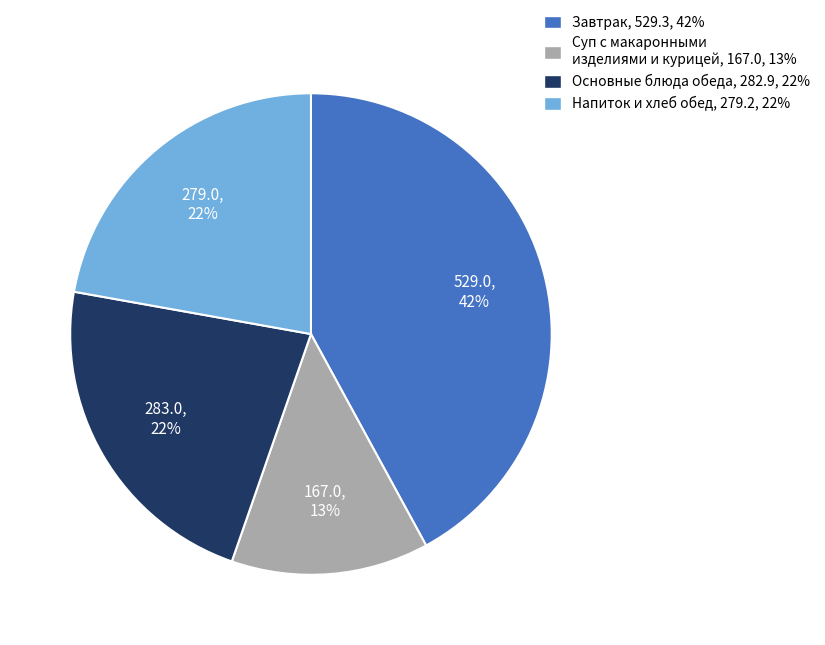

To the nearest percent, what is the average slice percentage?

25%